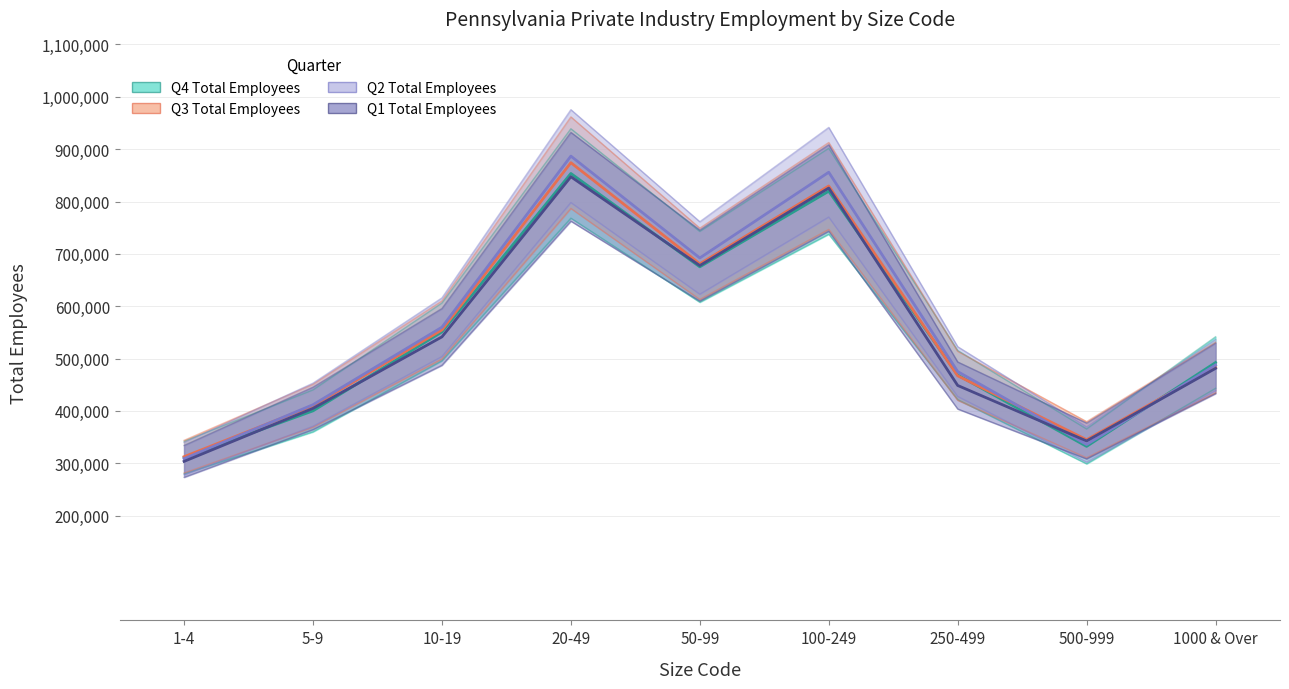

Between 100-249 and 50-99, which is larger?

100-249